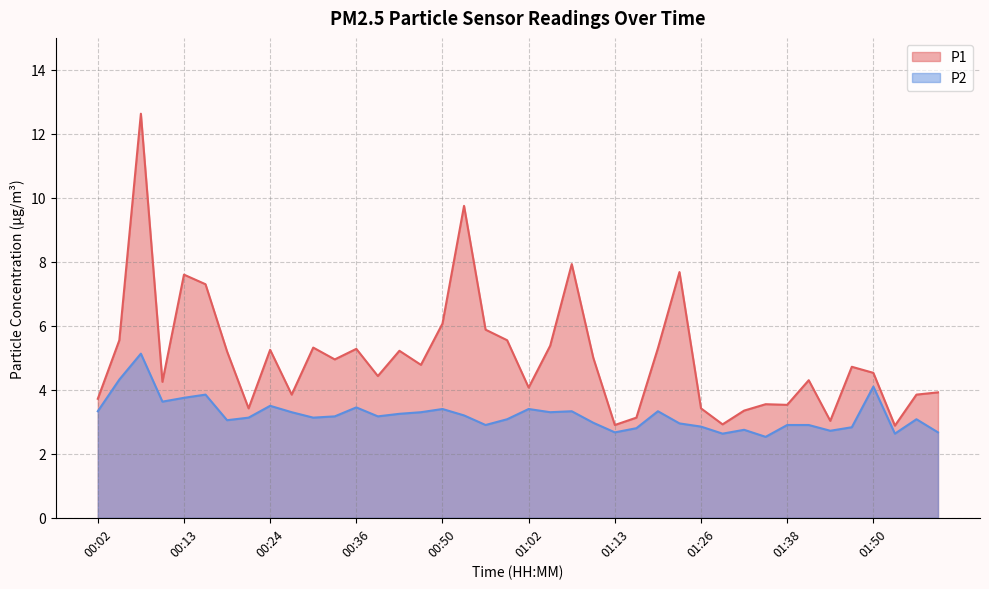

True or false: P2 and P1 intersect in this chart.

False